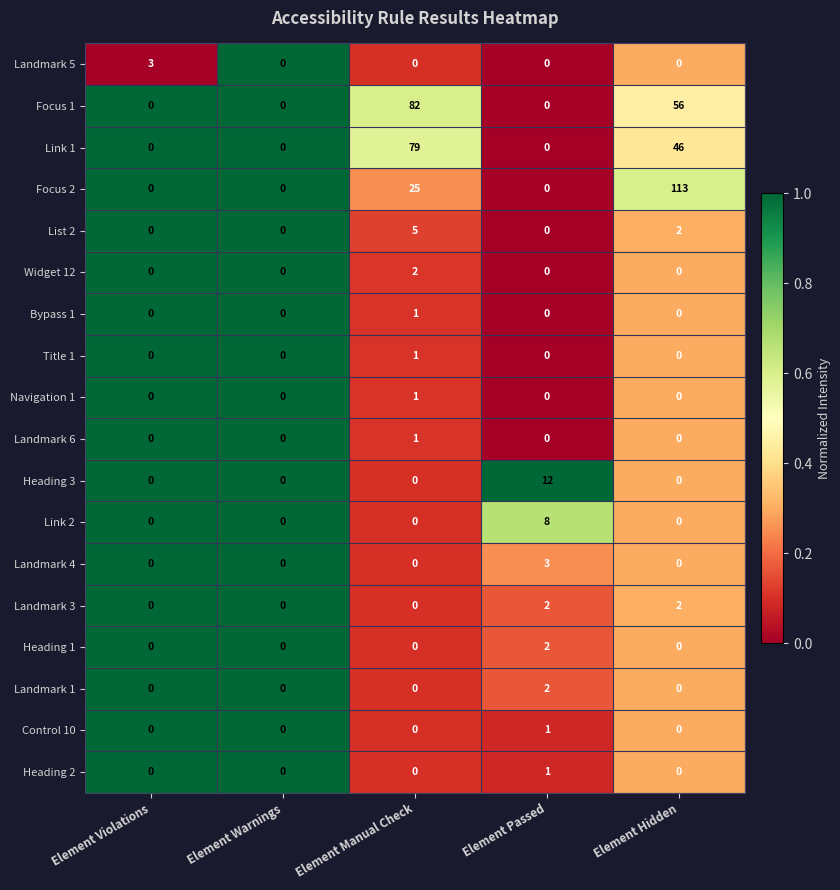

Which series has the largest range (max minus min)?

Focus 2